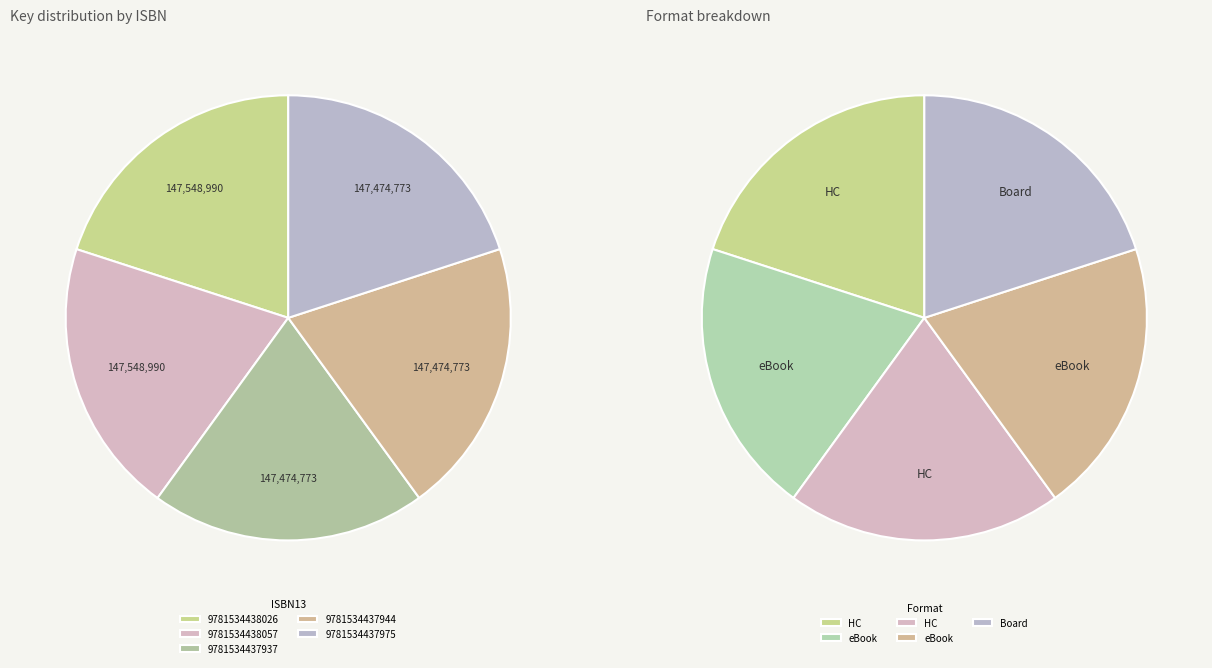

Combined, what portion of the pie is 9781534438057 and 9781534438026?

40.0%